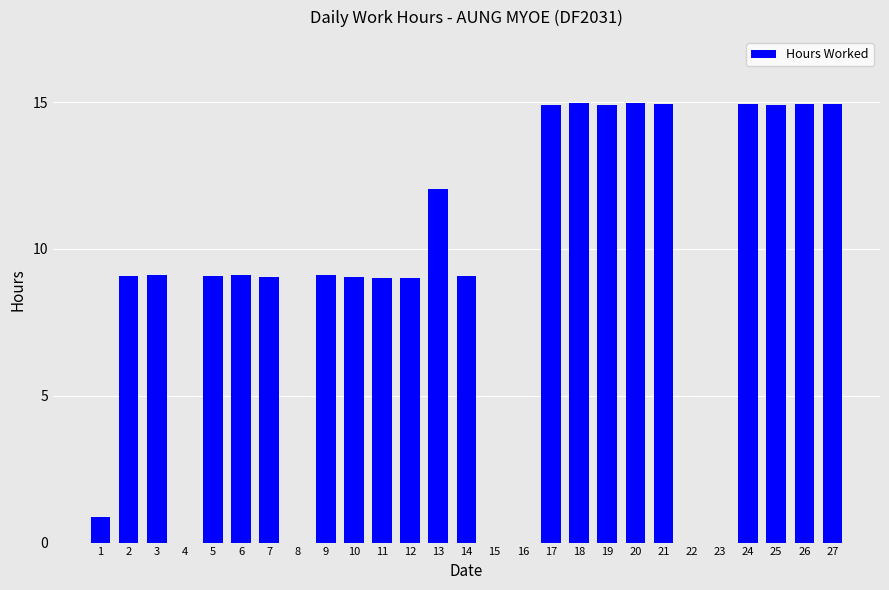

True or false: the data shows 9.3 at 26.

False